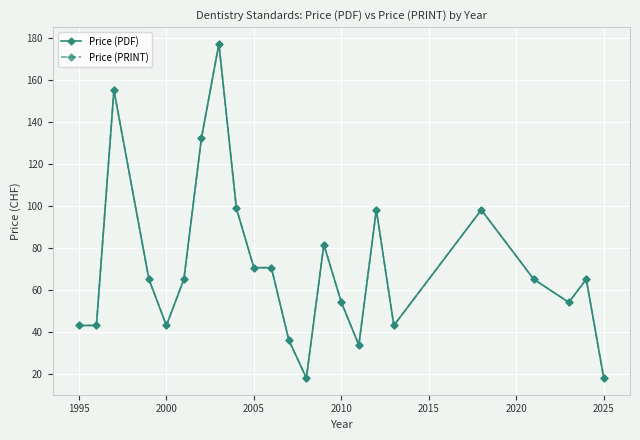

True or false: Price (PDF) and Price (PRINT) intersect in this chart.

False